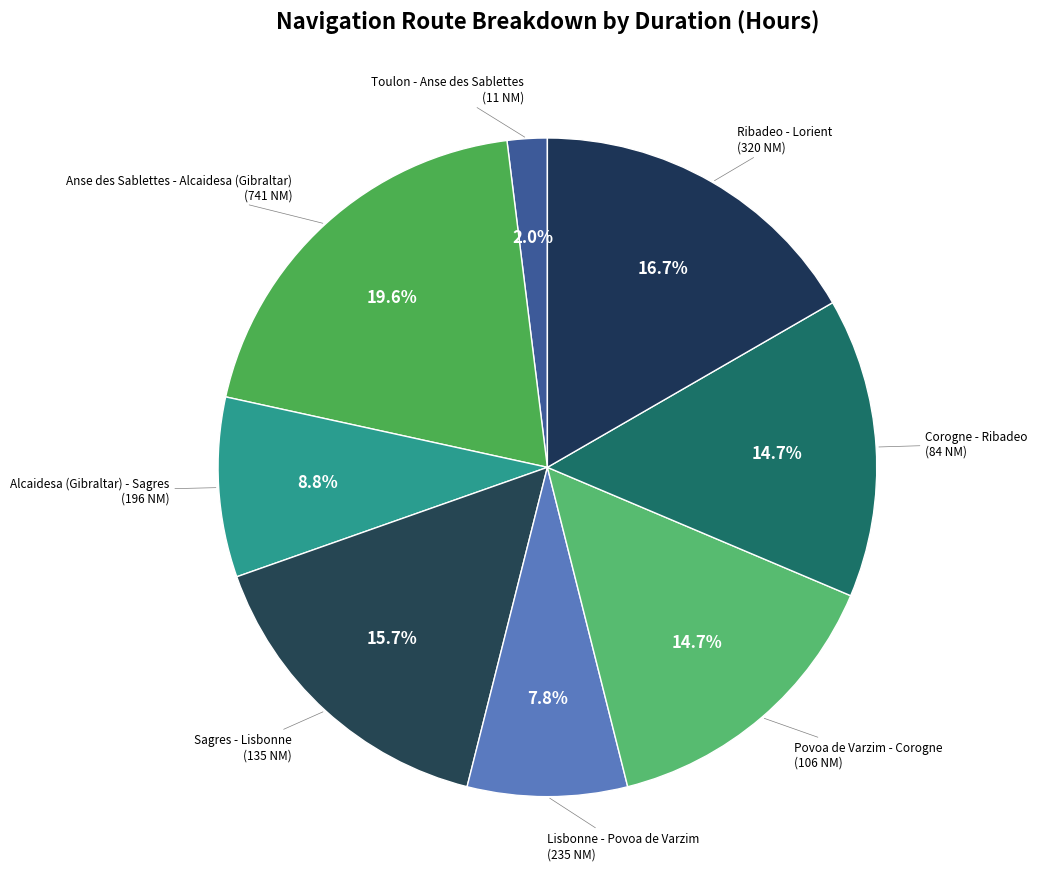

To the nearest percent, what is the difference between the largest and smallest slice percentages?

18%